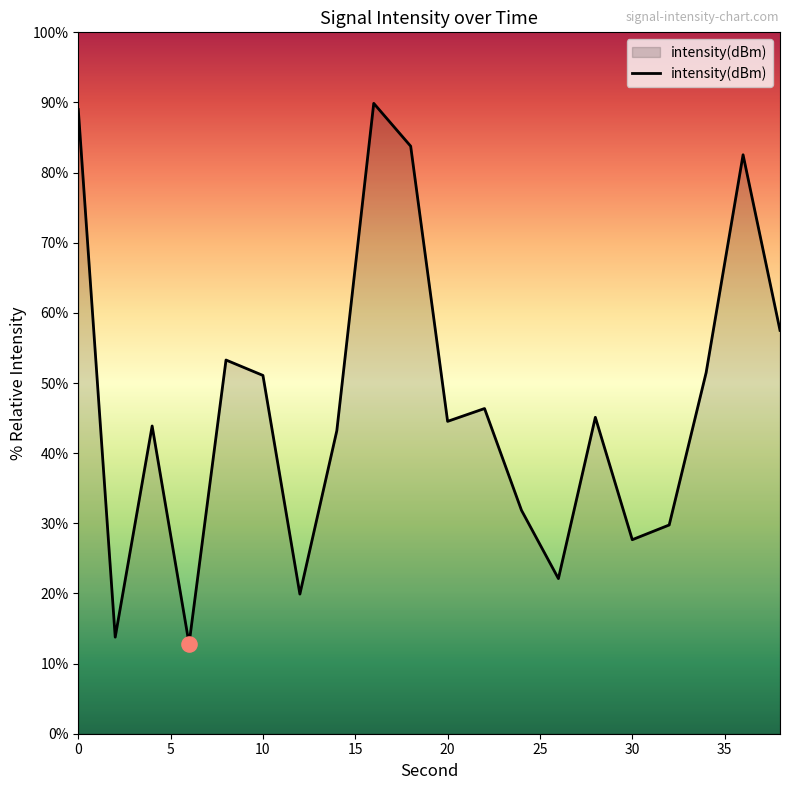

What is the maximum value shown in the chart?

89.9